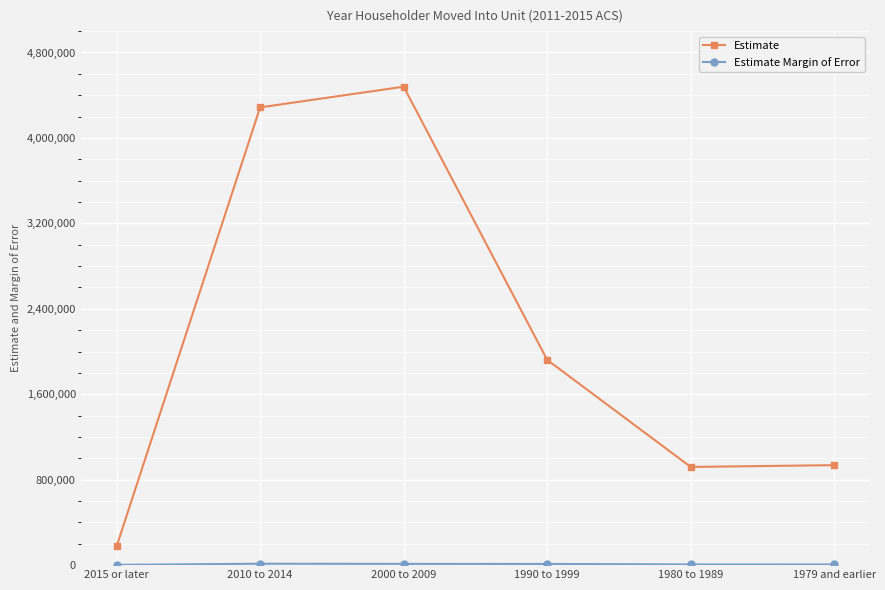

At which label is Estimate closest to 2327228?

1990 to 1999